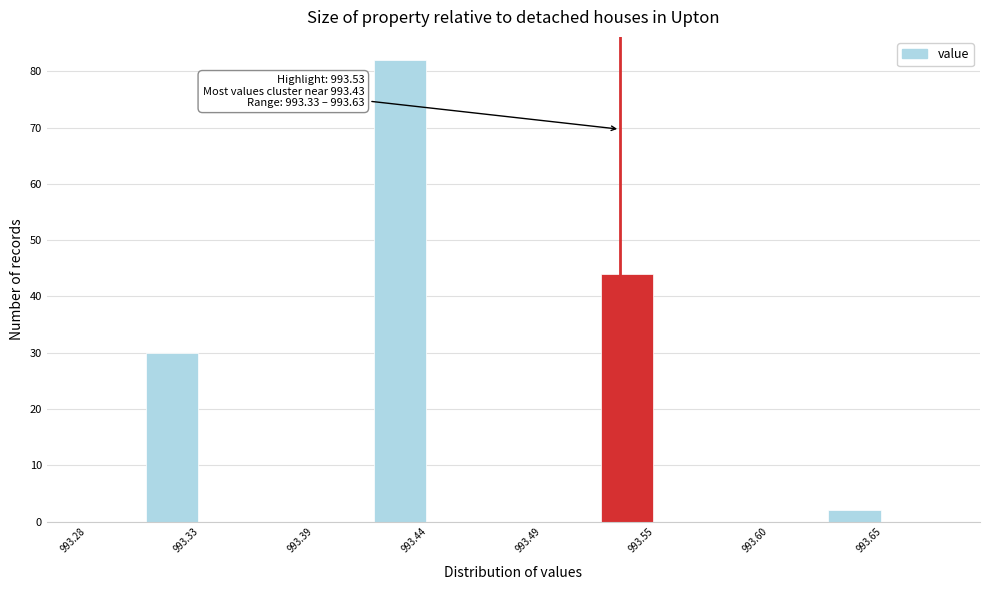

Read against the x-axis, roughly where is the centre of the tallest bar?

993.43